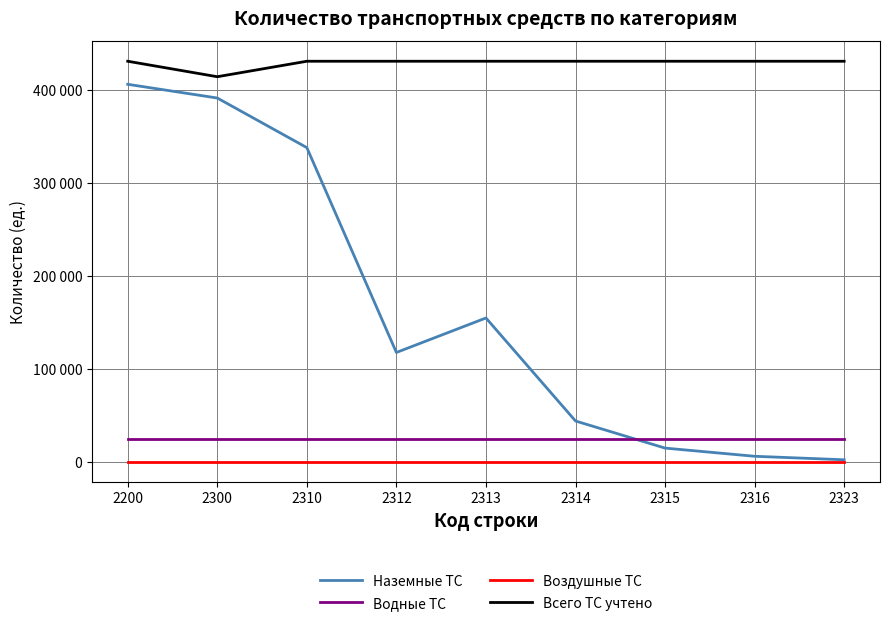

At 2323, list the series in order from largest to smallest.

Всего ТС учтено, Водные ТС, Наземные ТС, Воздушные ТС